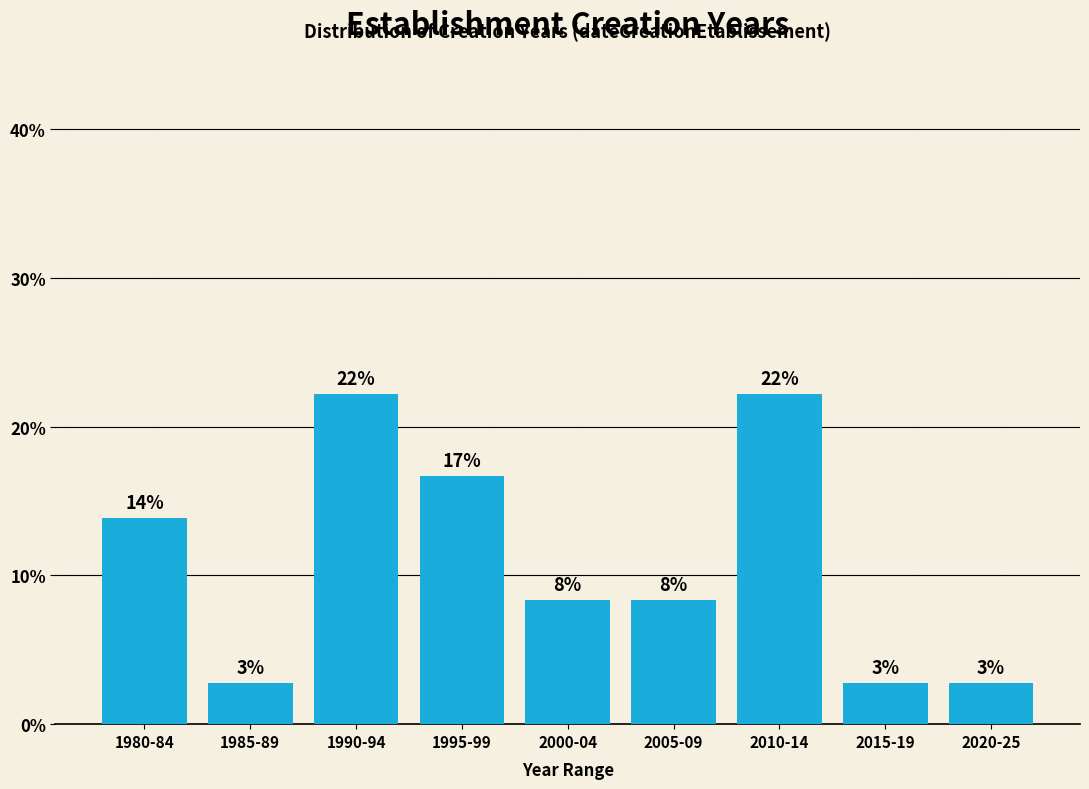

How many bars are there in total?

9